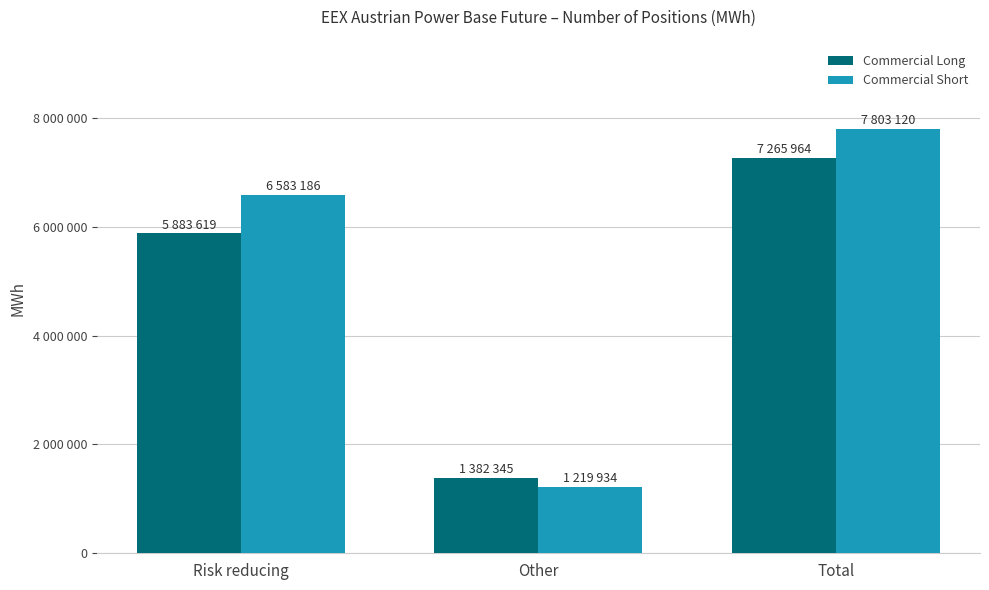

What is the approximate value of Commercial Short at Total?

7803120